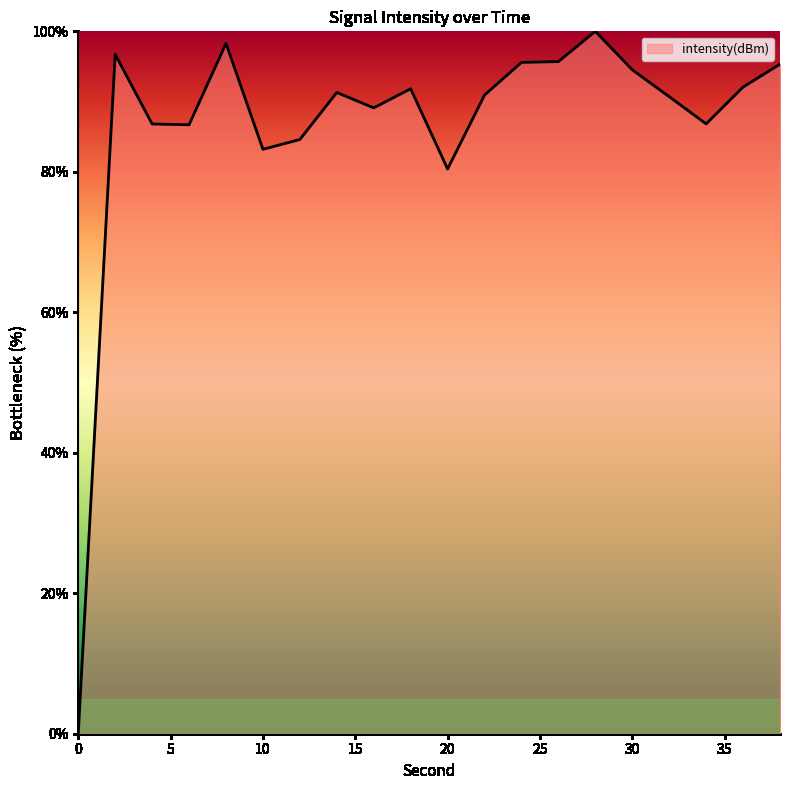

What is the difference between the maximum and minimum values?

100.0